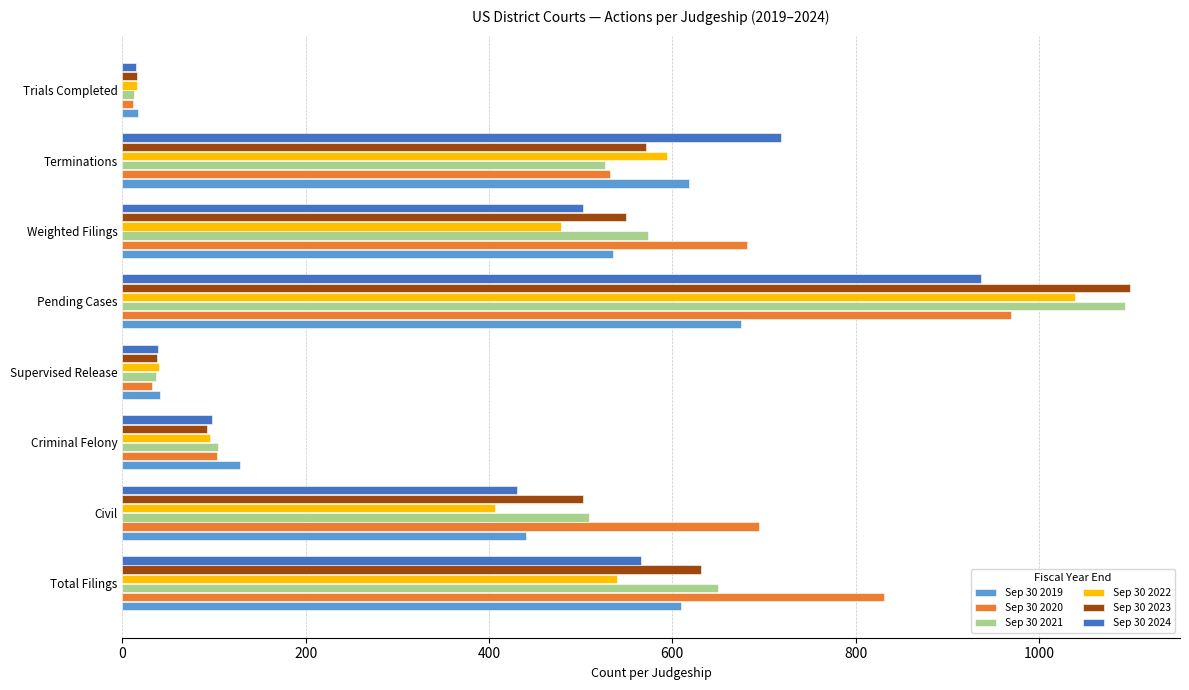

Is the value of Sep 30 2024 at Trials Completed greater than the value of Sep 30 2020 at Total Filings?

No